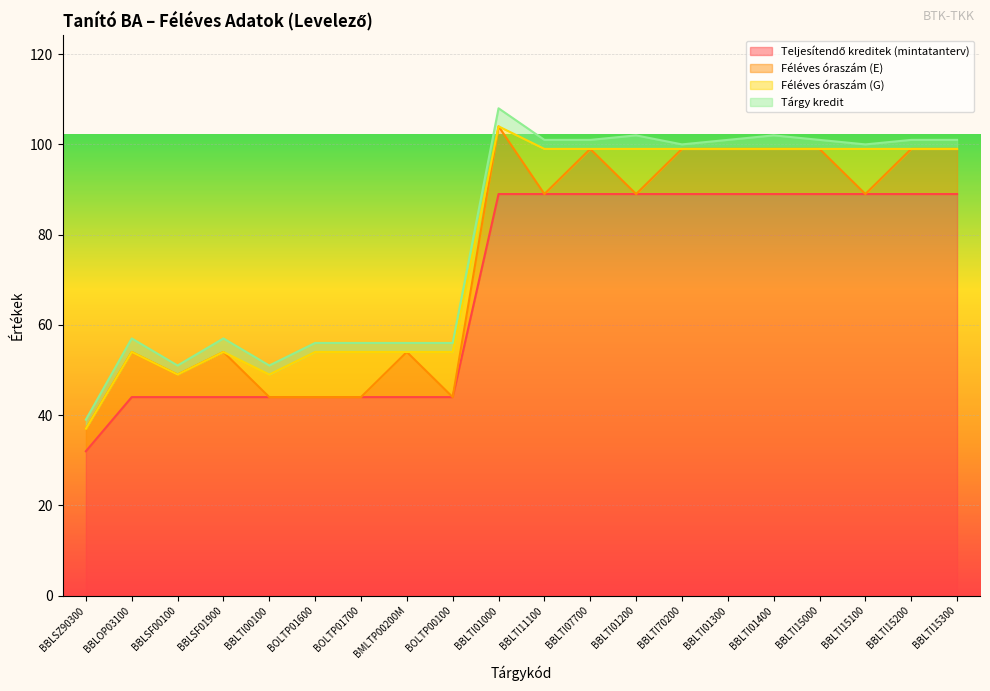

Reading left to right, transcribe all the data shown in this chart.

Teljesítendő kreditek (mintatanterv): 32	44	44	44	44	44	44	44	44	89	89	89	89	89	89	89	89	89	89	89
Féléves óraszám (E): 5	10	5	10	0	0	0	10	0	15	0	10	0	10	10	10	10	0	10	10
Féléves óraszám (G): 0	0	0	0	5	10	10	0	10	0	10	0	10	0	0	0	0	10	0	0
Tárgy kredit: 2	3	2	3	2	2	2	2	2	4	2	2	3	1	2	3	2	1	2	2